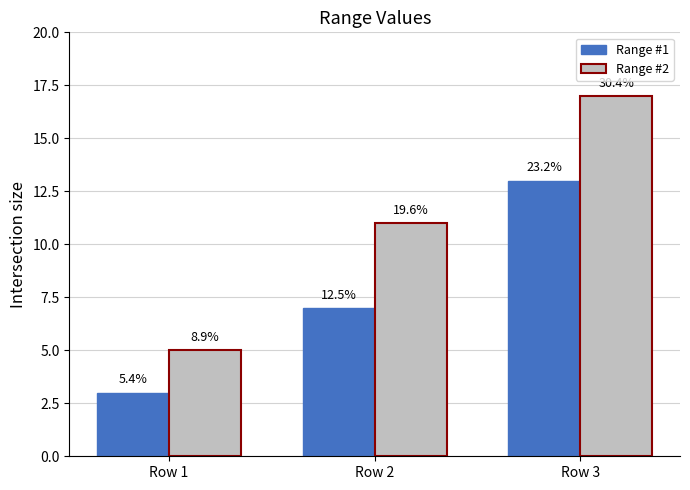

Is the value of Range #2 at Row 3 greater than the value of Range #1 at Row 1?

Yes